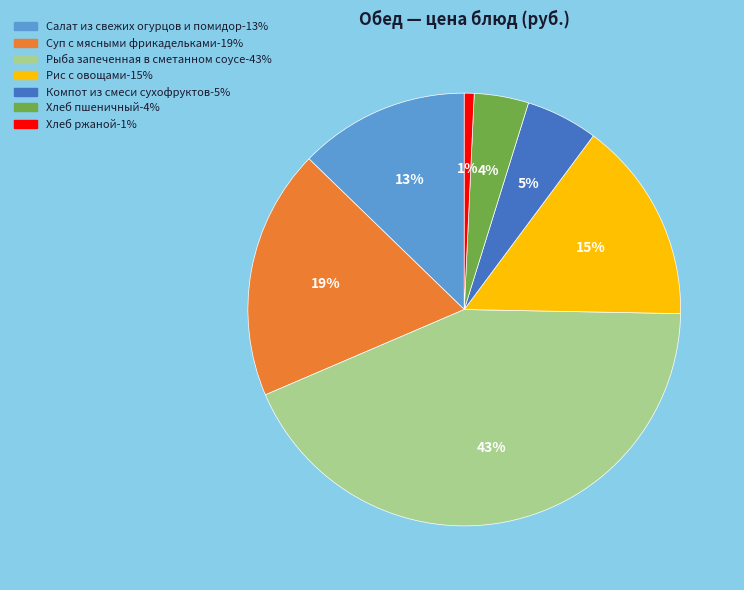

Which has a higher value, Компот из смеси сухофруктов or Хлеб пшеничный?

Компот из смеси сухофруктов